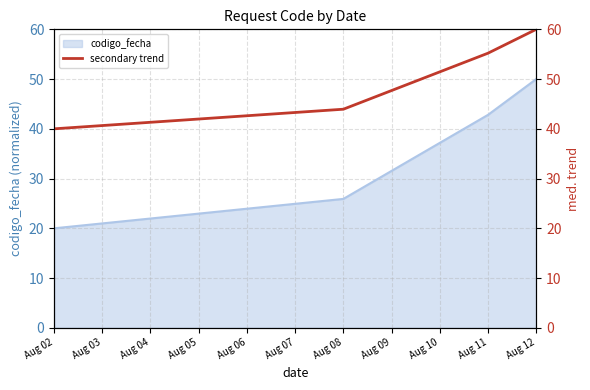

Where is codigo_fecha nearest to the value 35?

Aug 11